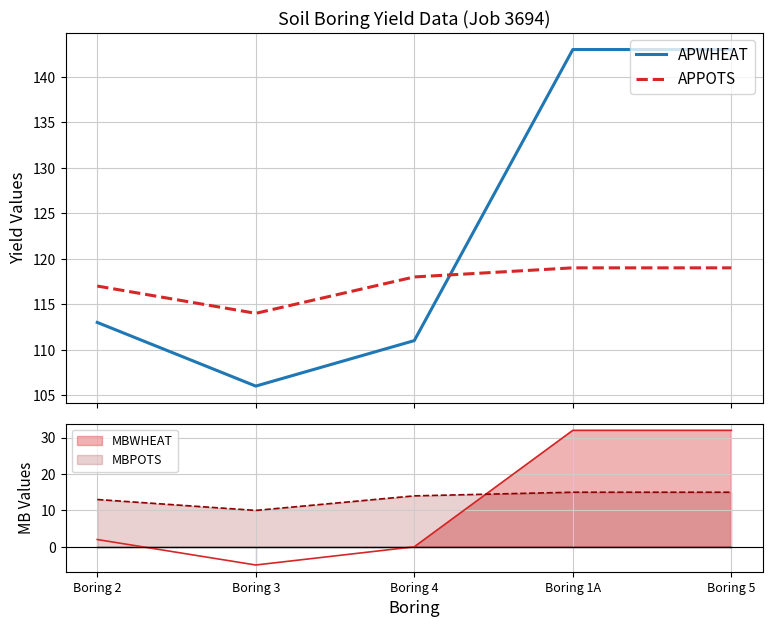

How many lines are shown in the chart?

2